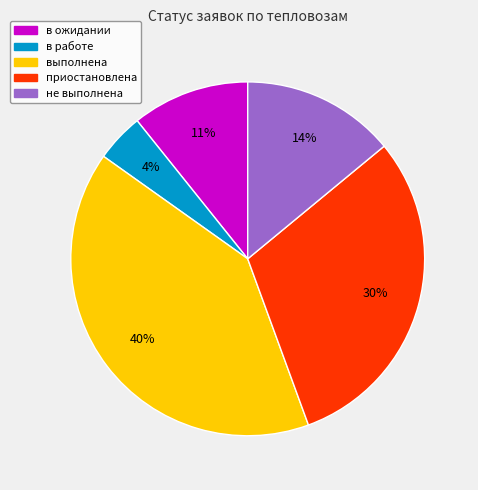

What is the smallest slice in the pie chart?

в работе